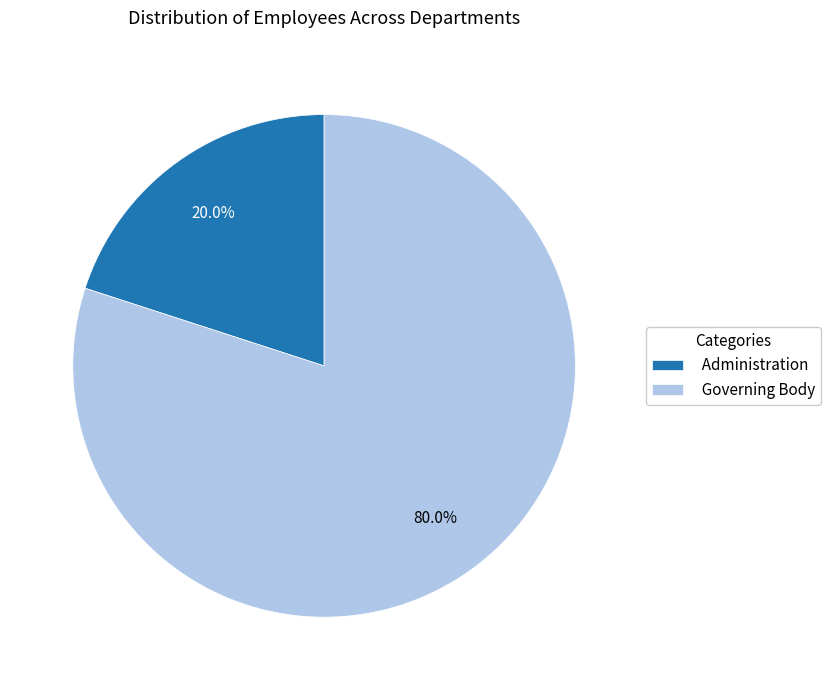

What is the largest slice in the pie chart?

Governing Body